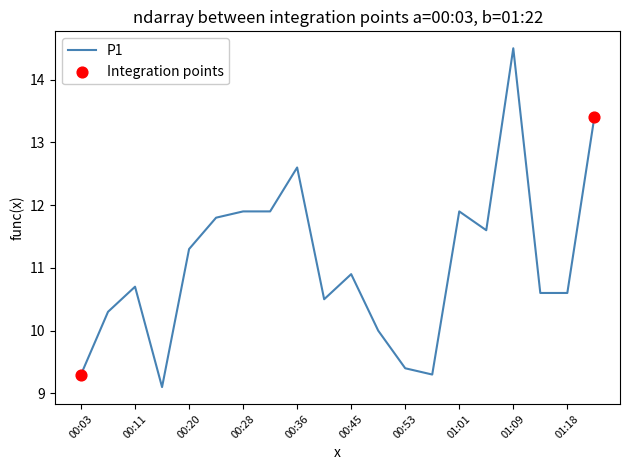

What is the smallest value displayed?

9.1